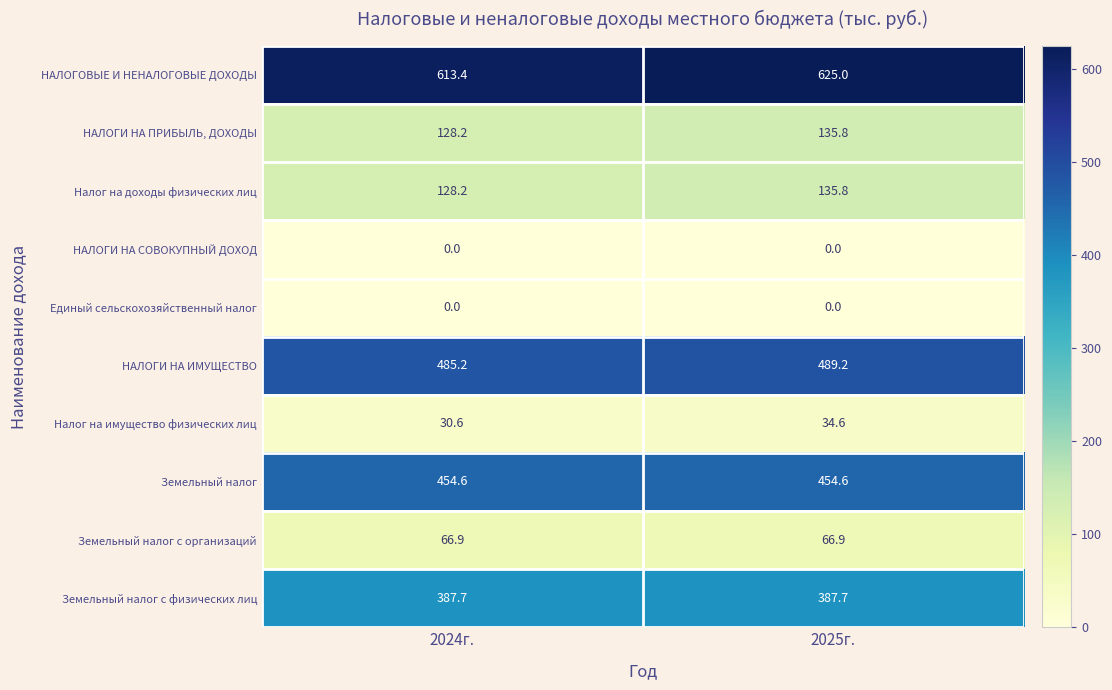

Is it true that Земельный налог с физических лиц equals 142.1 at 2025г.?

False